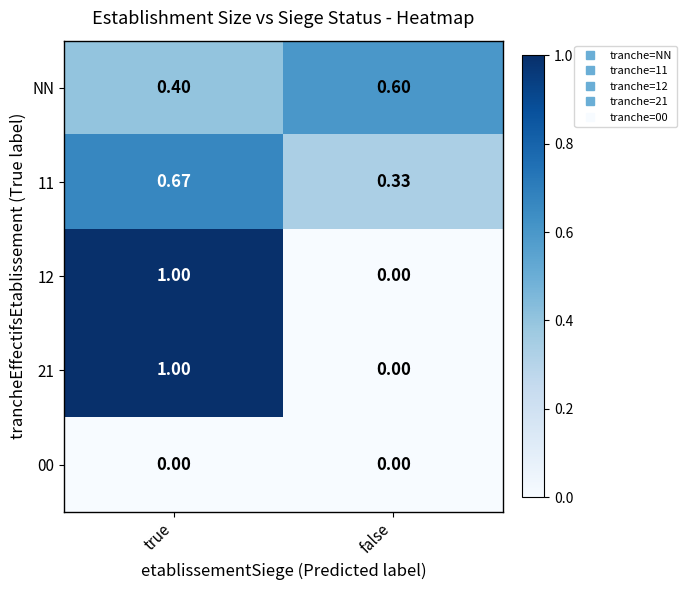

Where is 12 nearest to the value 0?

false